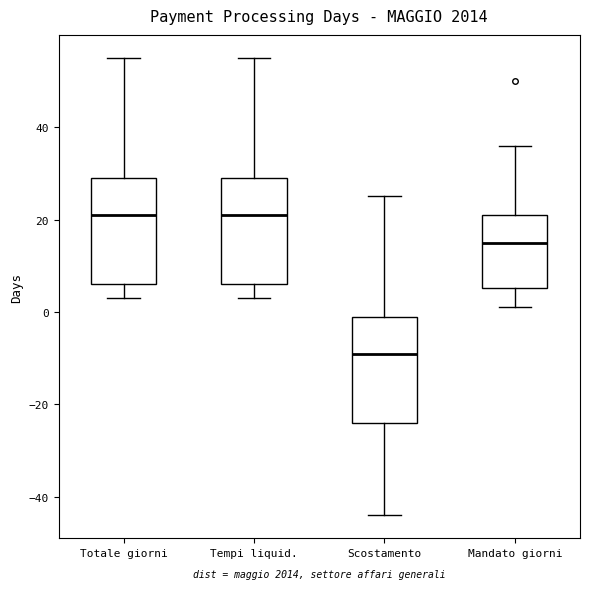

Which box has the lowest median line?

Scostamento